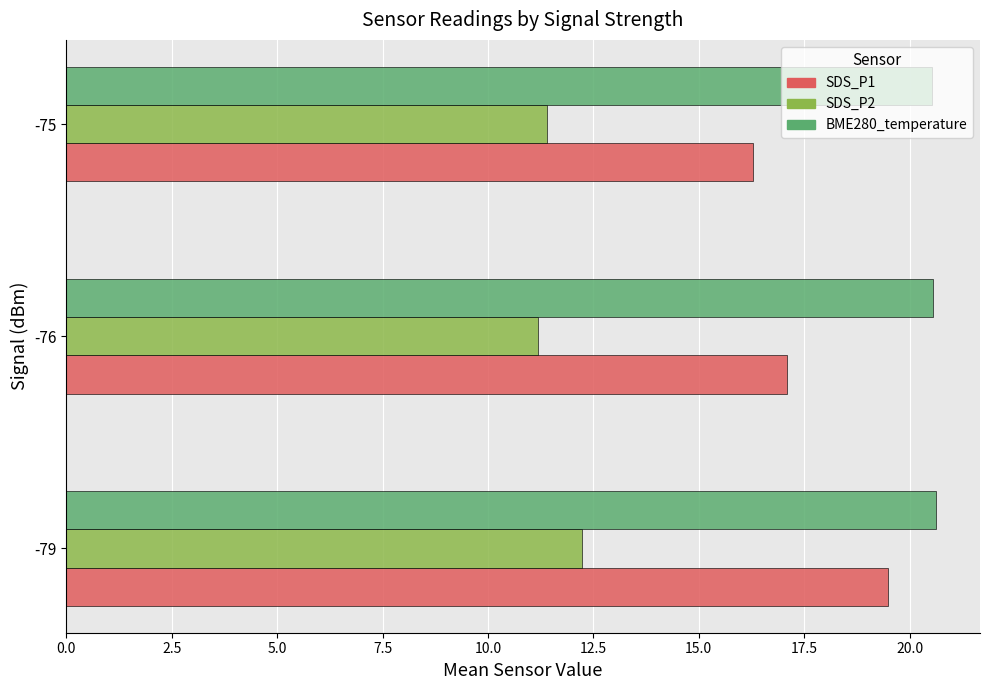

Which series has the largest range (max minus min)?

SDS_P1